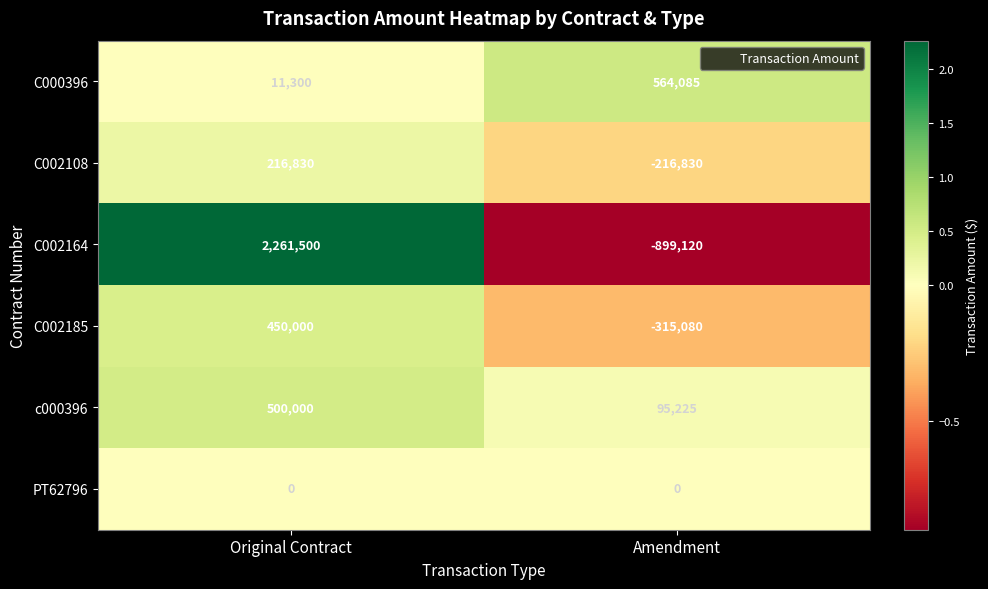

Reading left to right, what are all the values shown in this chart?

C000396: Original Contract=11300	Amendment=564085
C002108: Original Contract=216830	Amendment=-216830
C002164: Original Contract=2261500	Amendment=-899120
C002185: Original Contract=450000	Amendment=-315080
c000396: Original Contract=500000	Amendment=95225
PT62796: Original Contract=0	Amendment=0